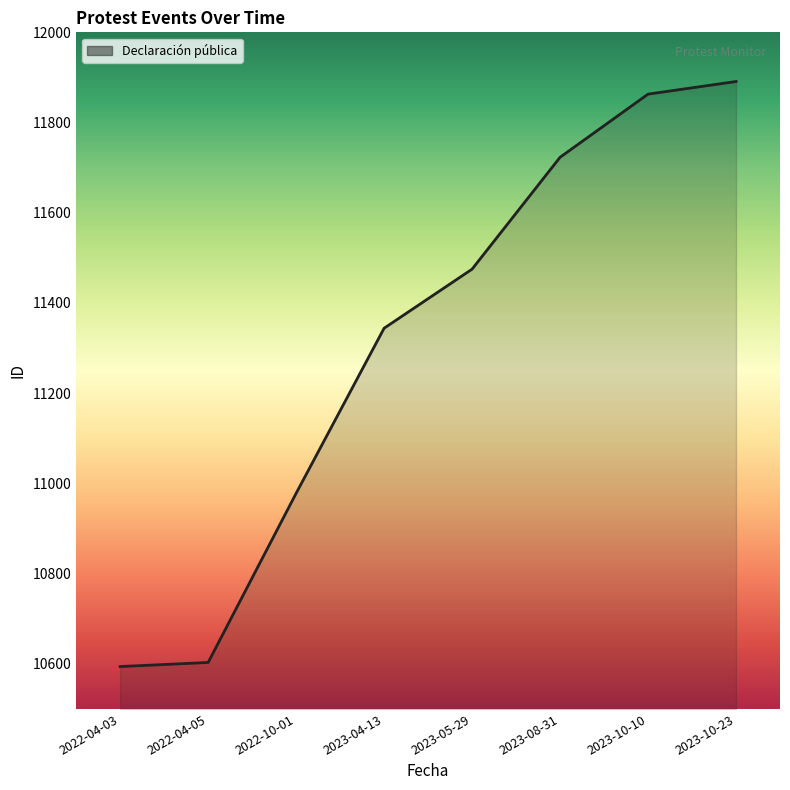

What is the difference between the maximum and minimum values?

1297